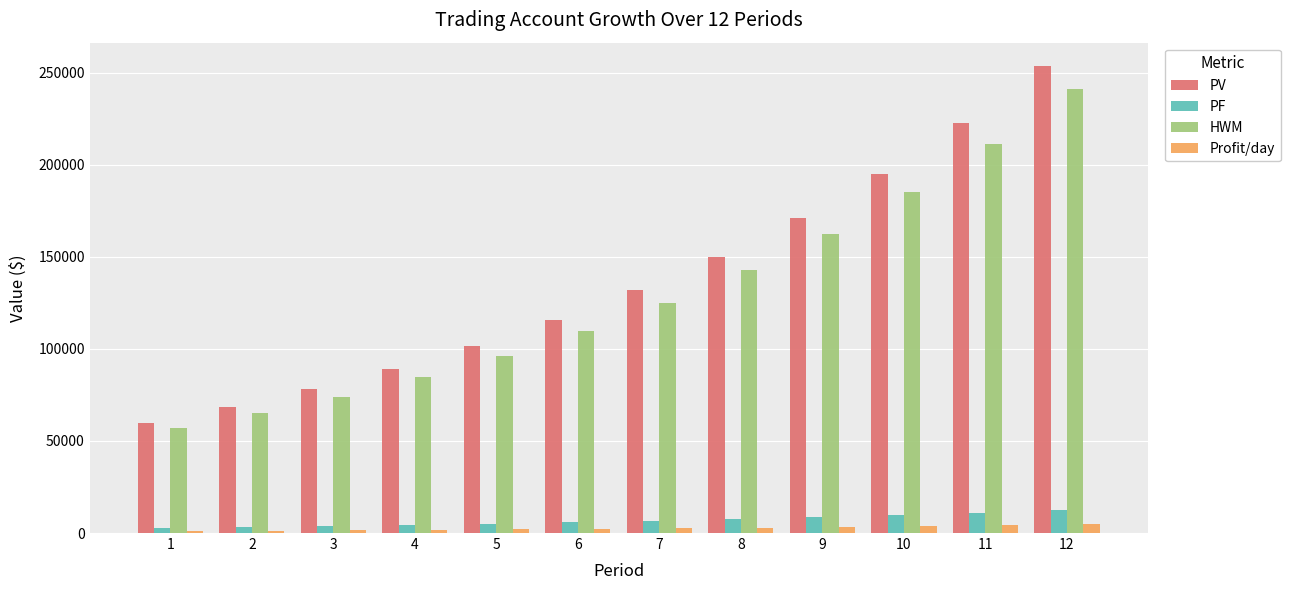

Which series has the widest spread of values?

PV